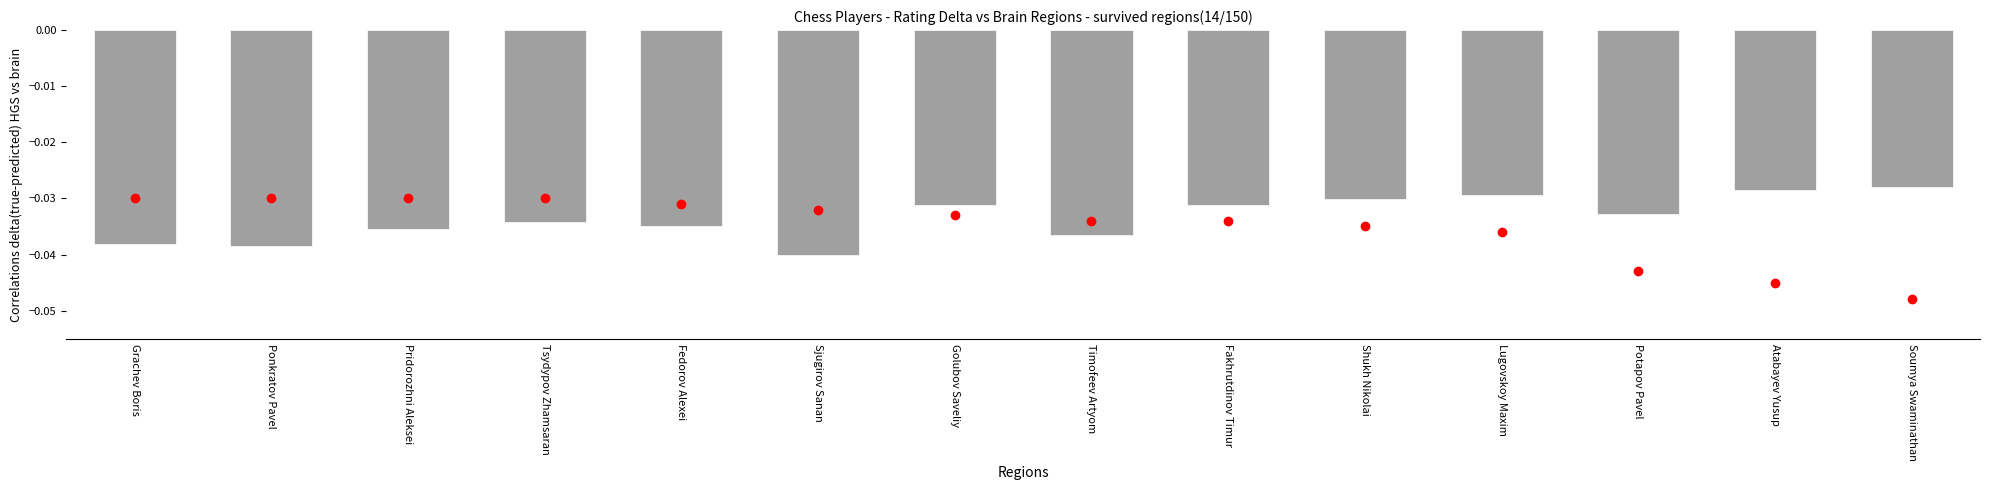

What position from the left is Atabayev Yusup?

13